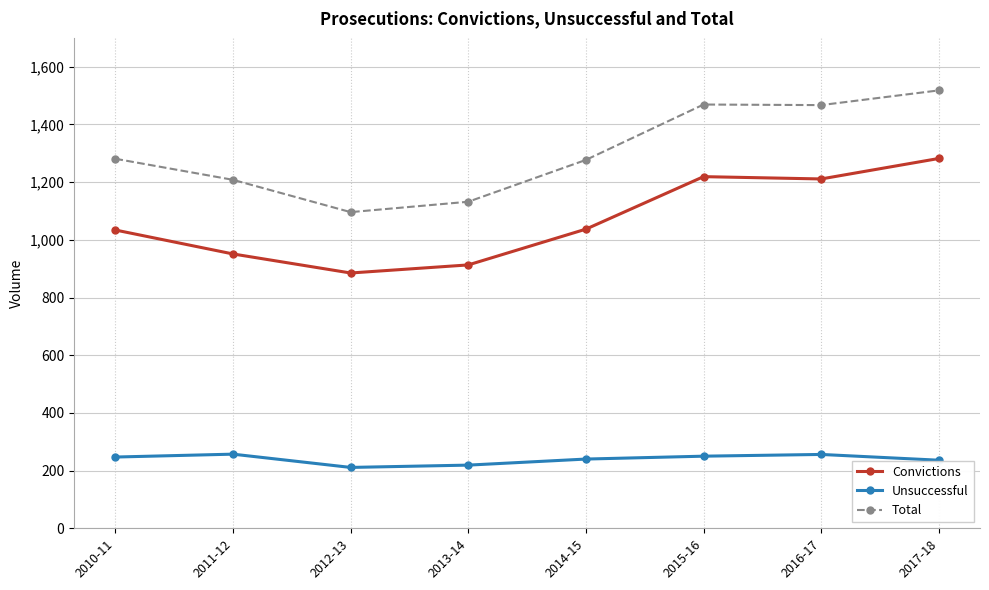

What is the sum of the Total values at 2013-14 and 2015-16?

2601